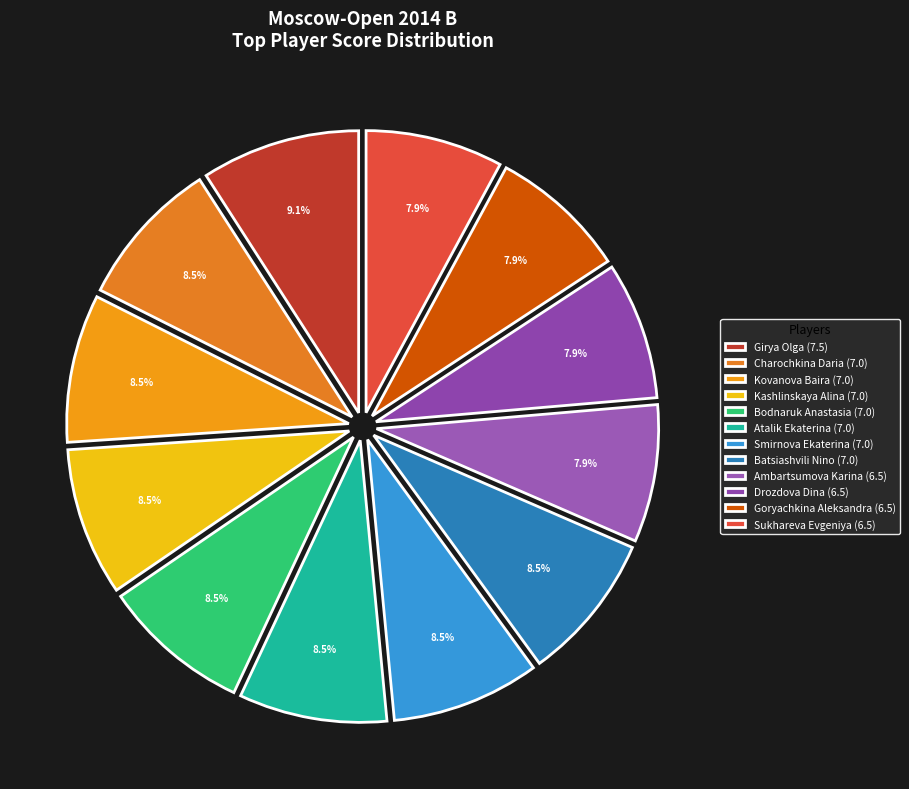

How many slices are in this pie chart?

12